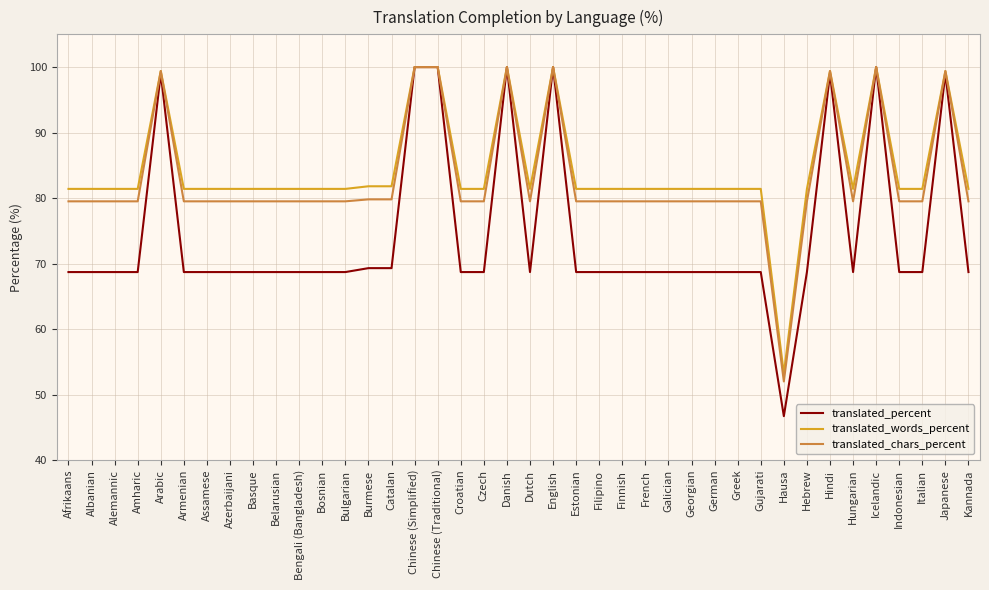

Does the chart have visible grid lines?

Yes